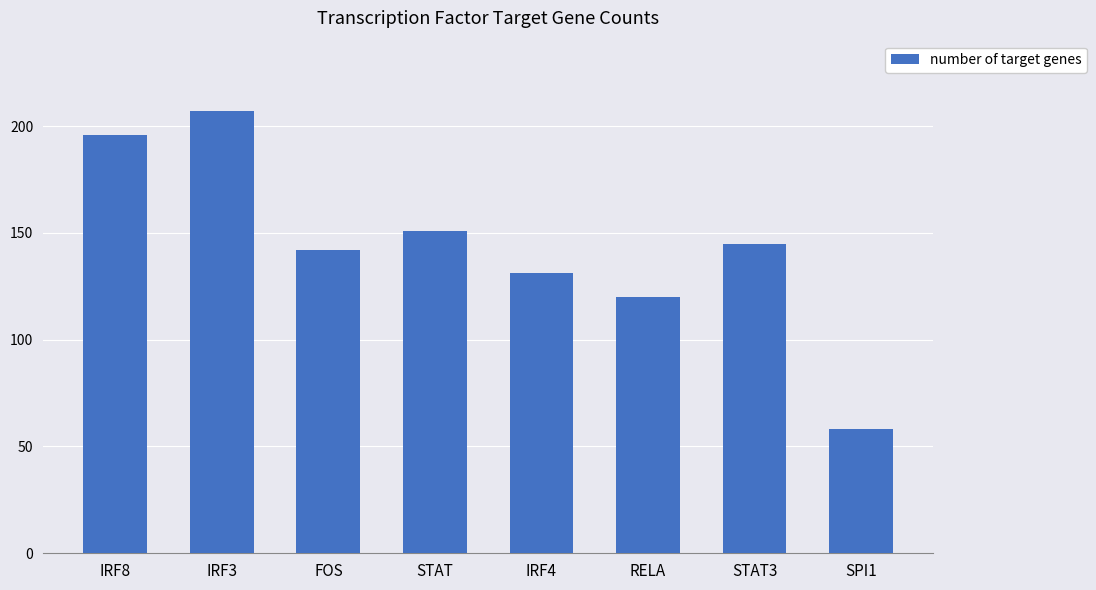

List the labels in order of value, largest first.

IRF3, IRF8, STAT, STAT3, FOS, IRF4, RELA, SPI1